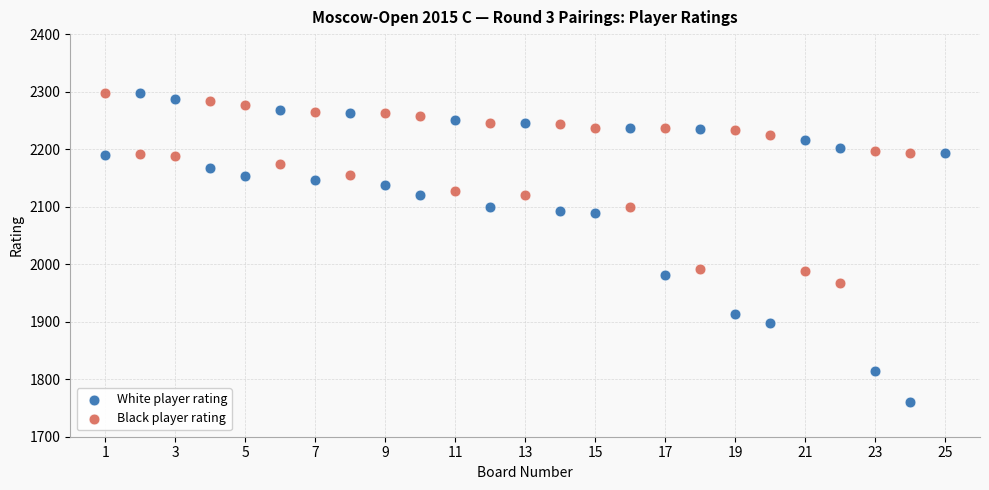

Which series reaches the minimum Y coordinate?

White player rating